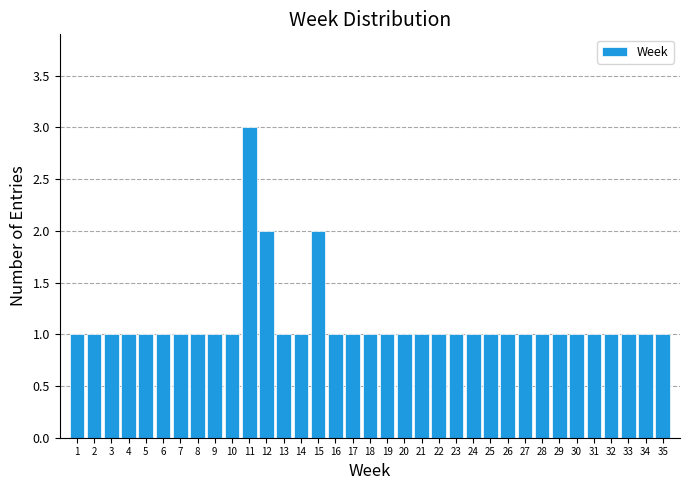

Approximately how many times larger is the value at 6 compared to 9?

1.0